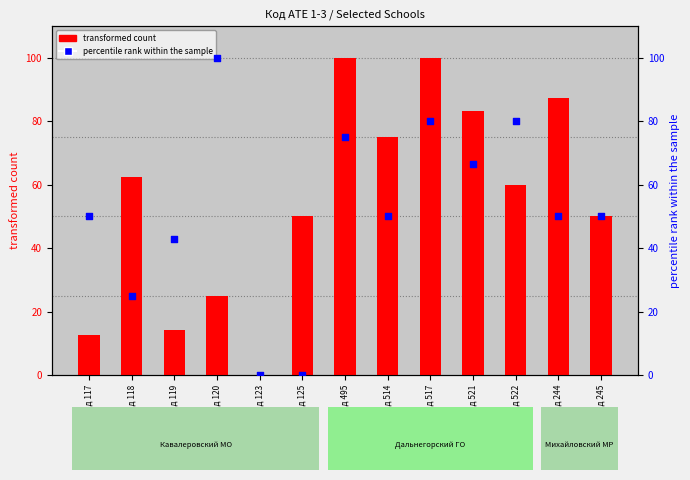

What is the total value across all series at Код 521?

150.0